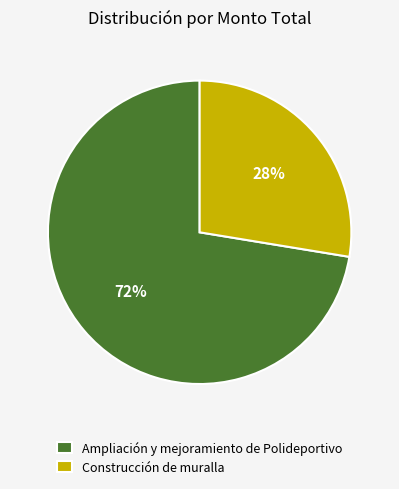

To the nearest percent, what is the average slice percentage?

50%